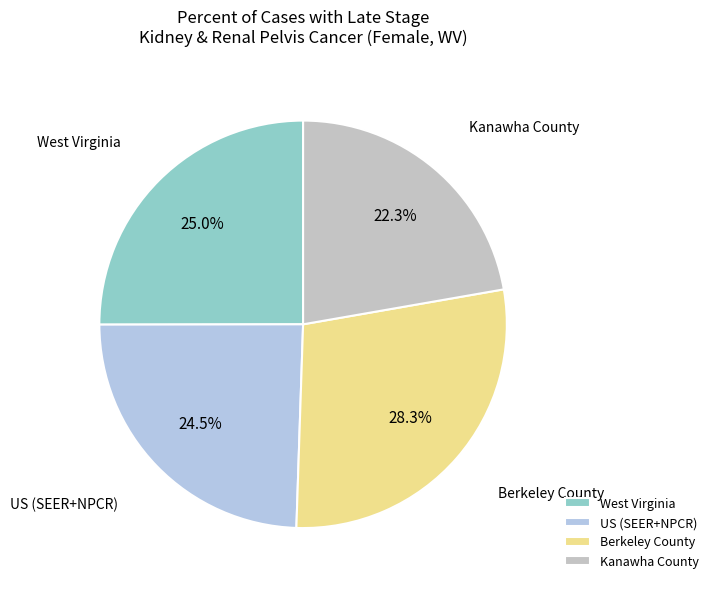

Which slice is the smallest?

Kanawha County